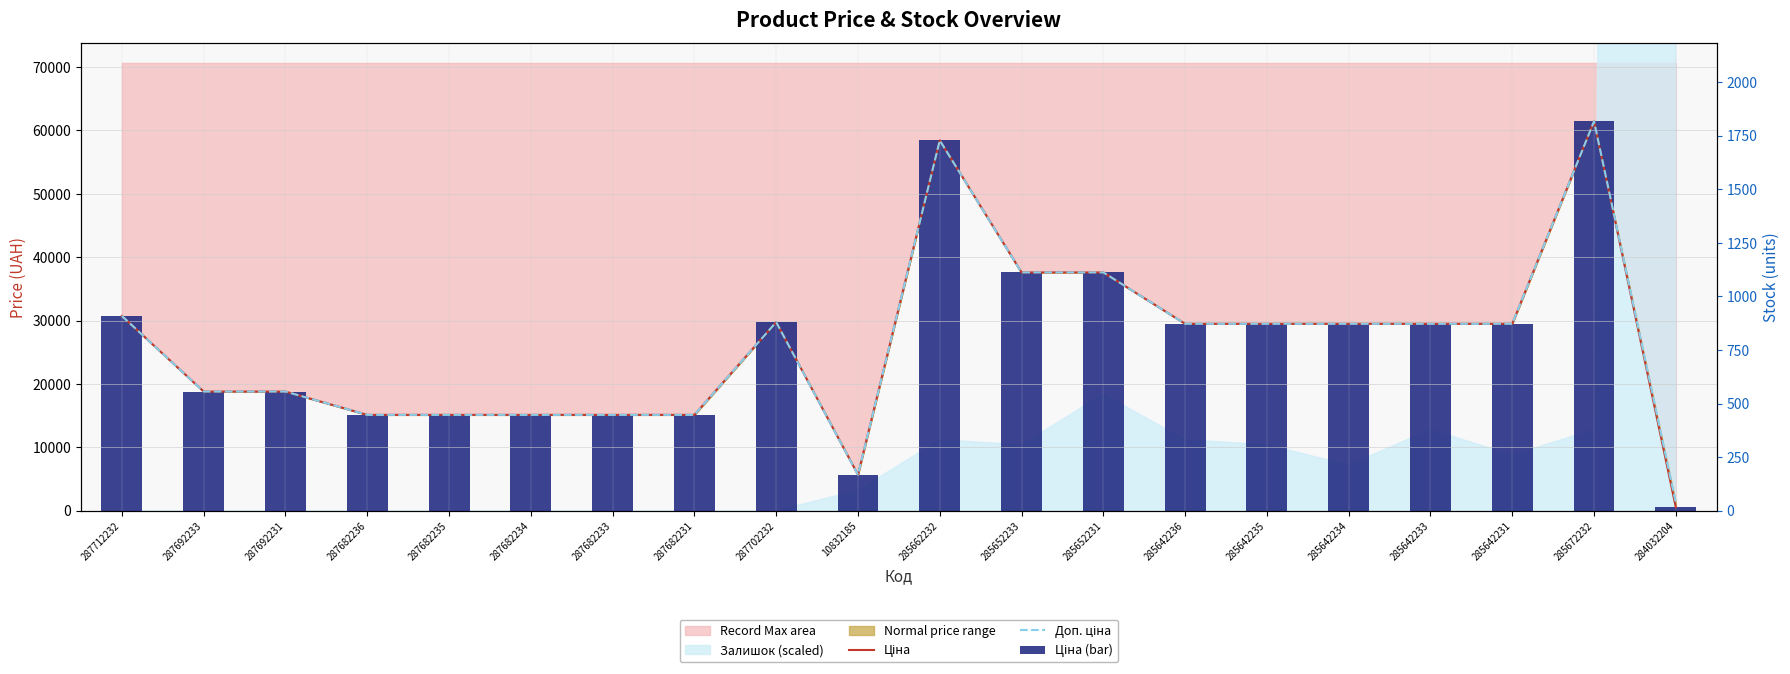

Does the chart contain any negative values?

No